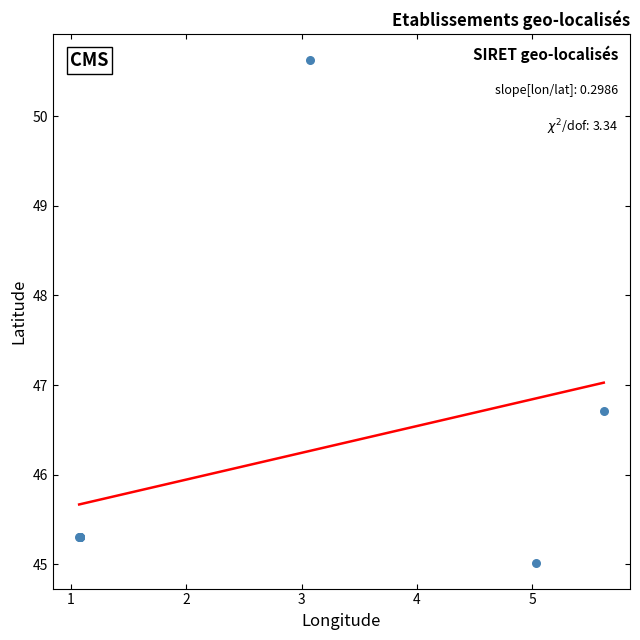

What Y value in the scatter plot is closest to 47?

46.7